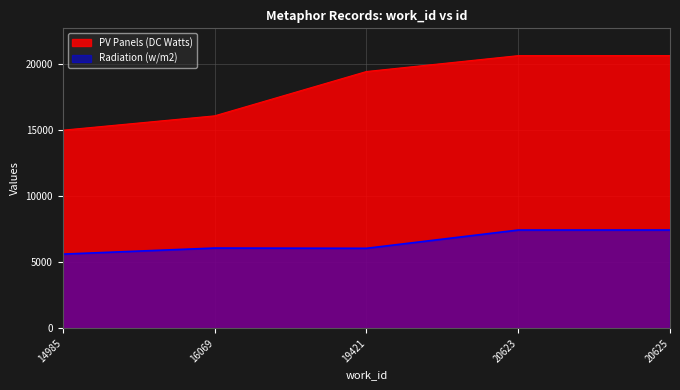

At which category does the chart reach its peak across all series?

20625